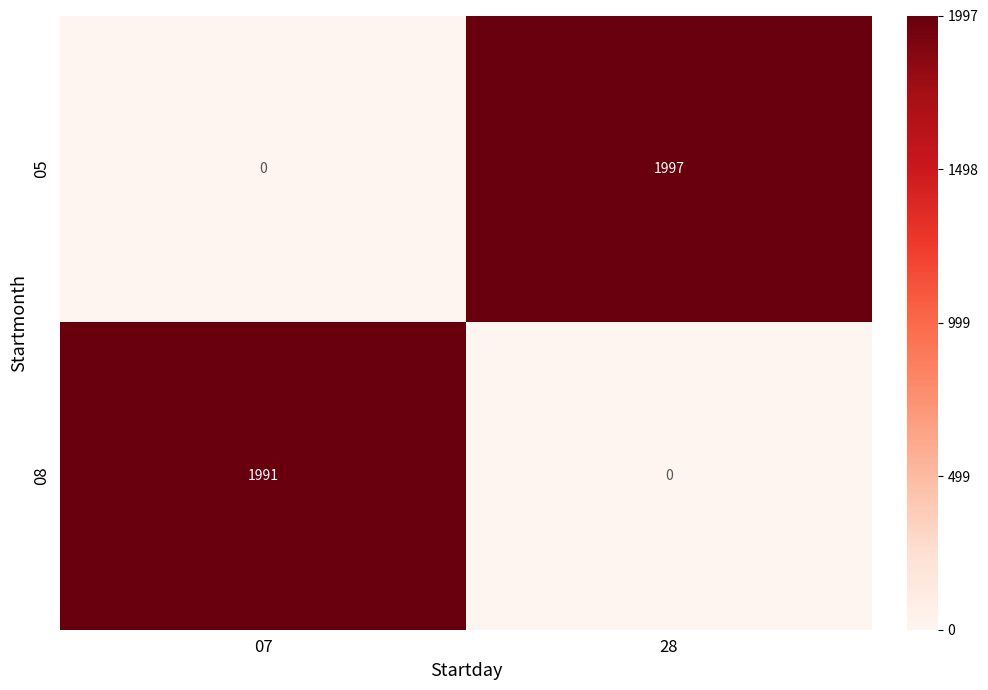

True or false: 08 has a value of 0 at 28.

True